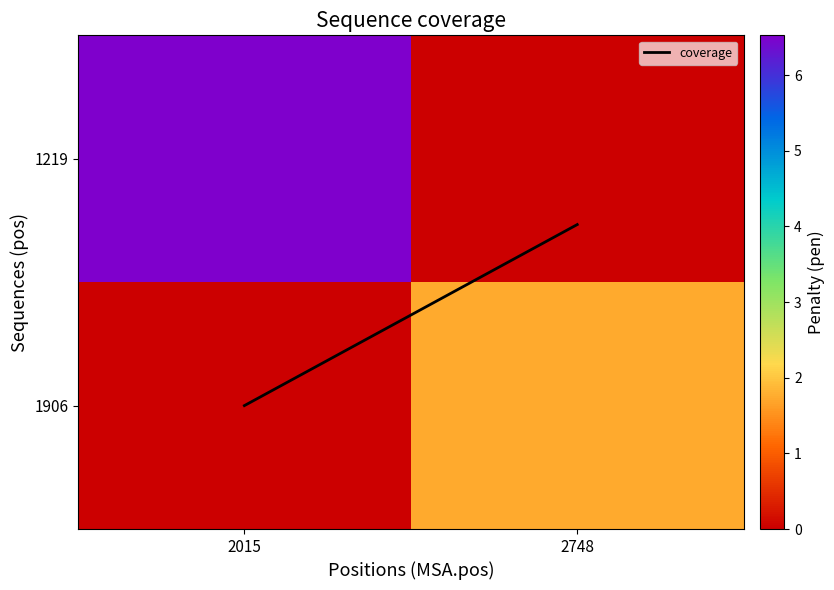

At which label does 1219 reach its peak?

2015